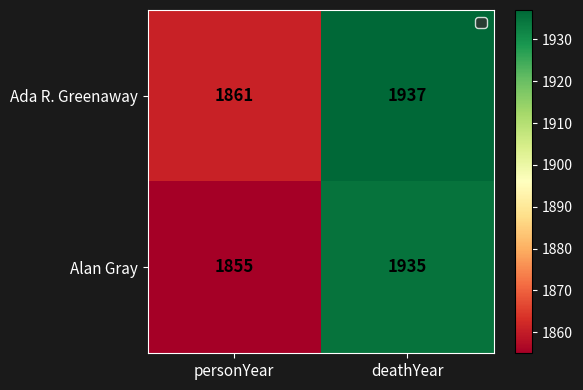

How many data points does each series have?

2